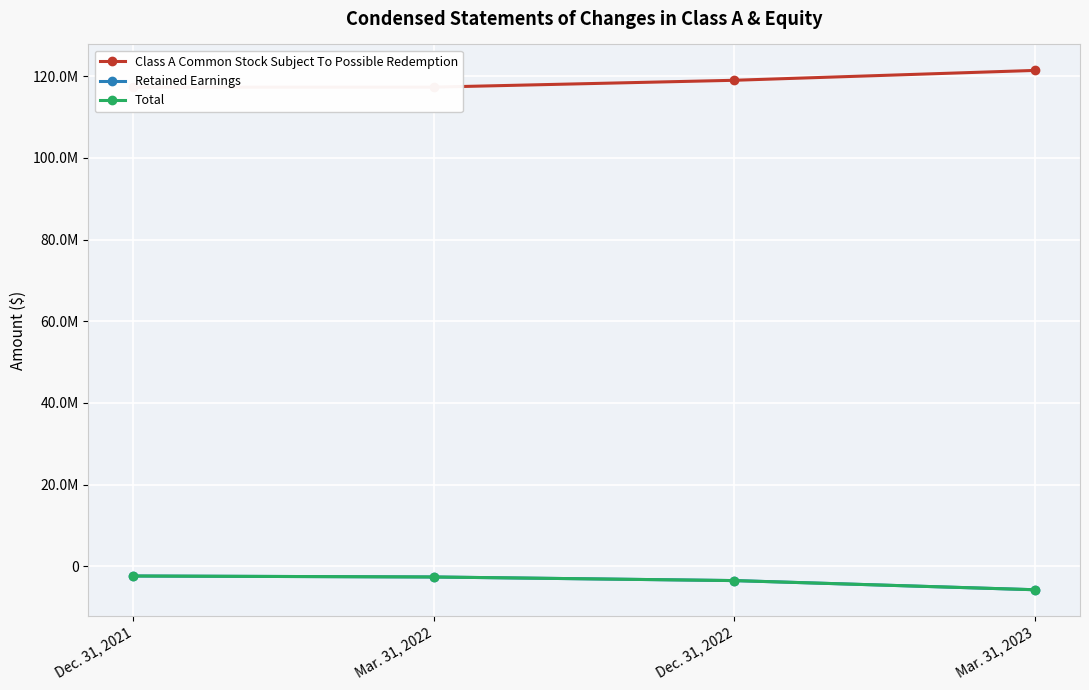

True or false: Retained Earnings and Class A Common Stock Subject To Possible Redemption cross at least once.

False